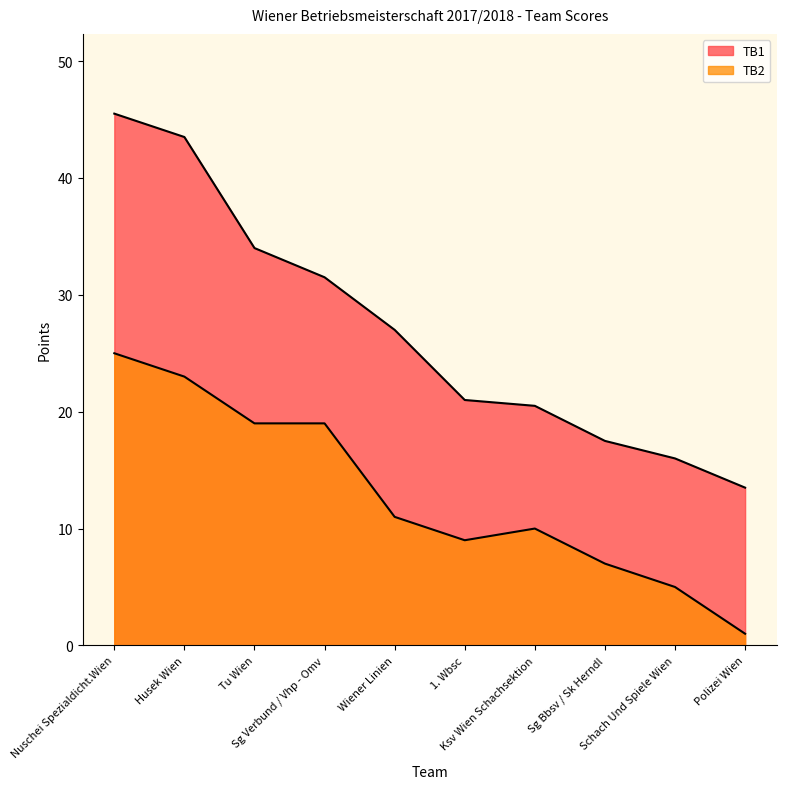

What is the approximate value of TB2 at Ksv Wien Schachsektion?

10.0